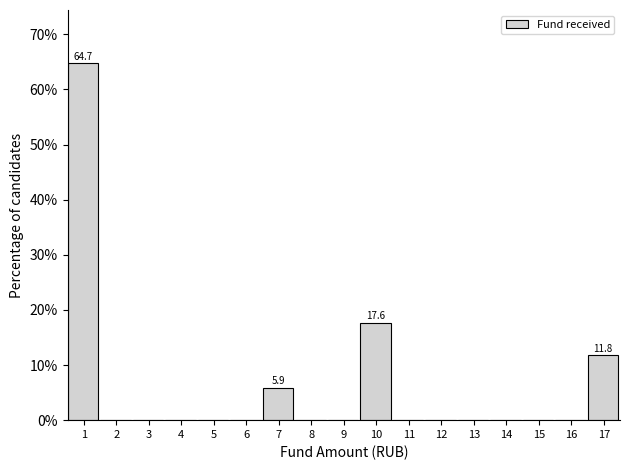

Reading right to left, transcribe all the data shown in this chart.

17=11.8	16=0.0	15=0.0	14=0.0	13=0.0	12=0.0	11=0.0	10=17.6	9=0.0	8=0.0	7=5.9	6=0.0	5=0.0	4=0.0	3=0.0	2=0.0	1=64.7